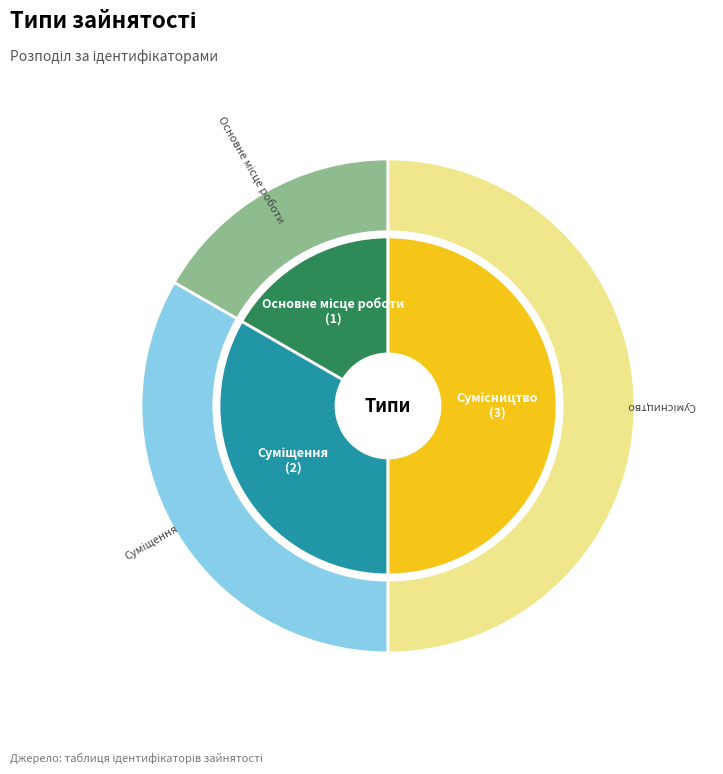

Is it true that Сумісництво is 42% of the pie?

False